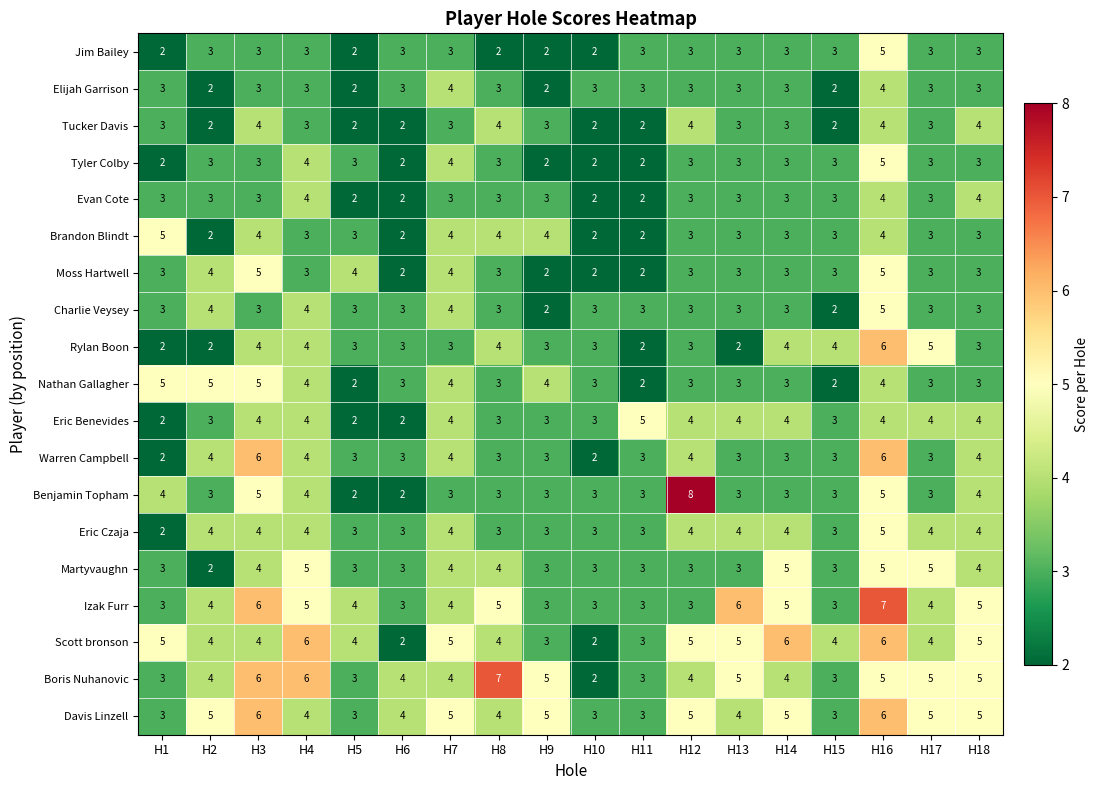

What is the sum of all Izak Furr values?

76